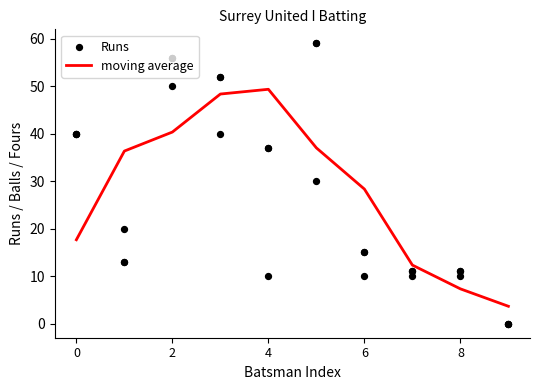

Which series contains the lowest Y value?

Runs